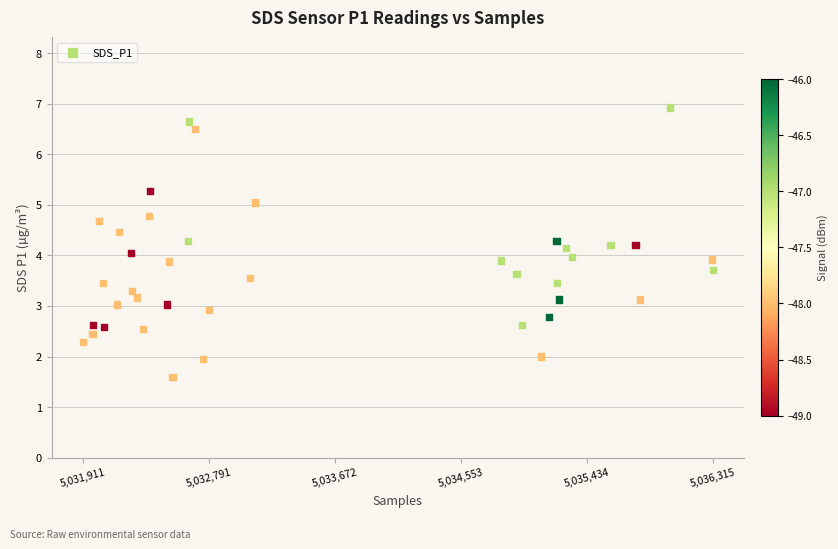

What is the range of Y values (max minus min)?

5.3